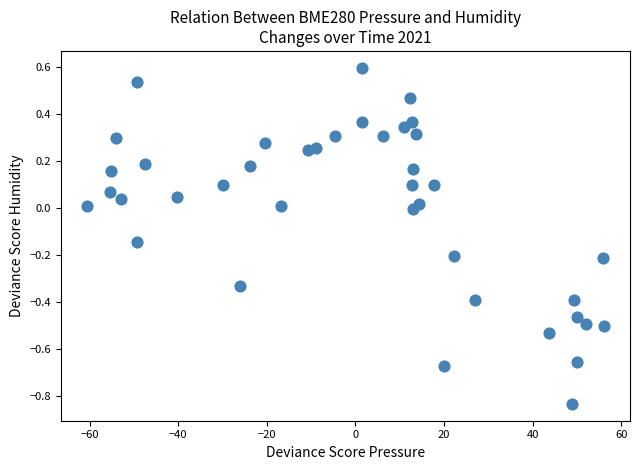

What is the range of Y values (max minus min)?

1.4